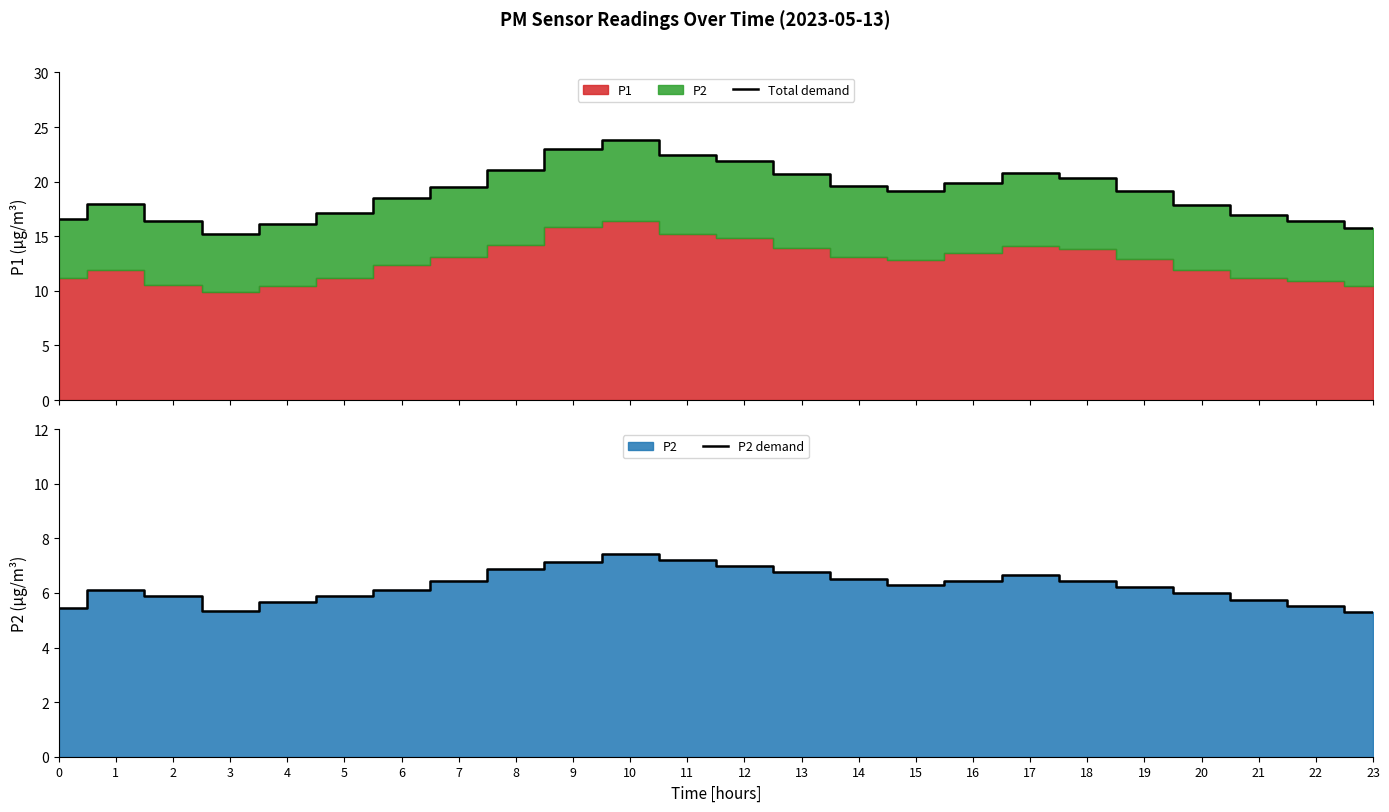

What is the value of the Total demand point at the 17th from the left?

19.9